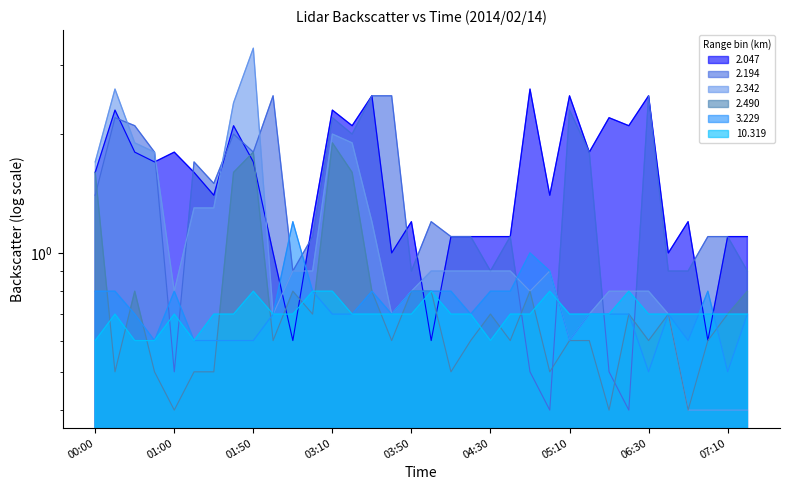

What is the difference between the second highest and minimum values in the 2.342 series?

2.2